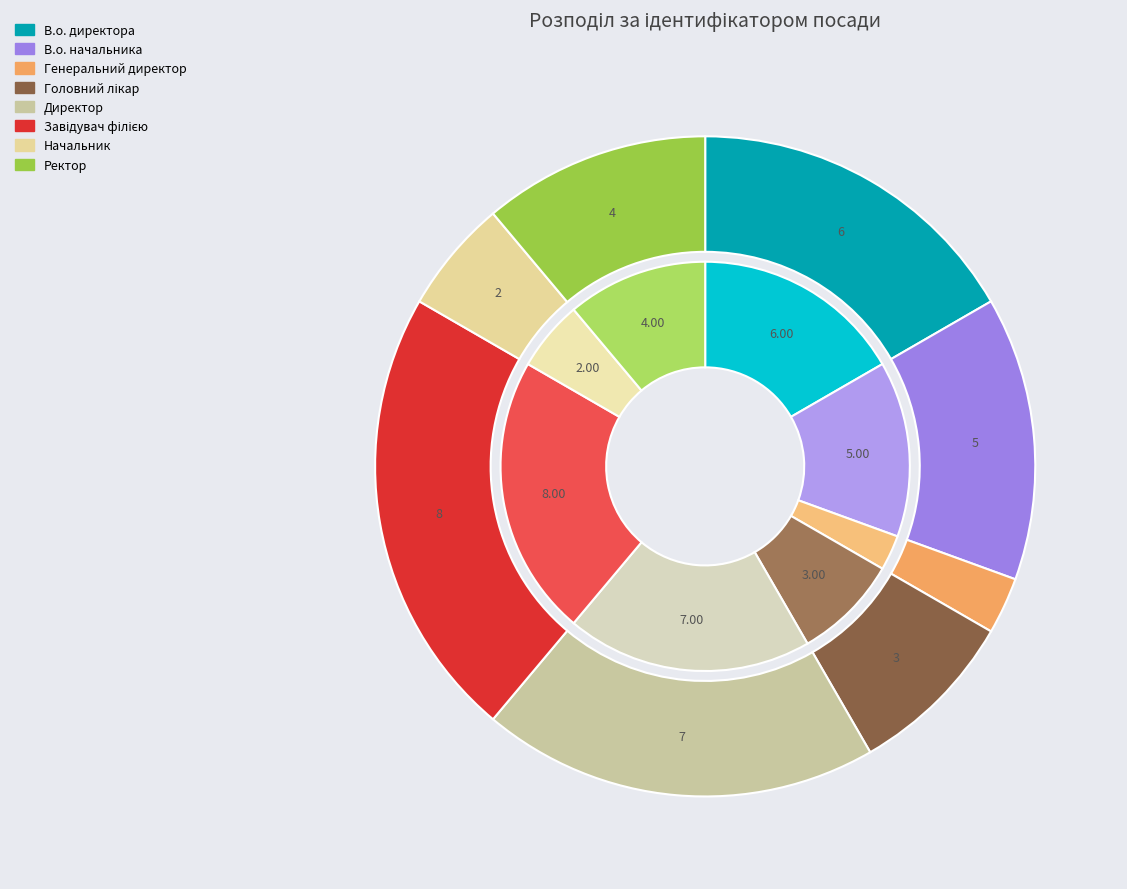

Between Генеральний директор and Начальник, which is larger?

Начальник